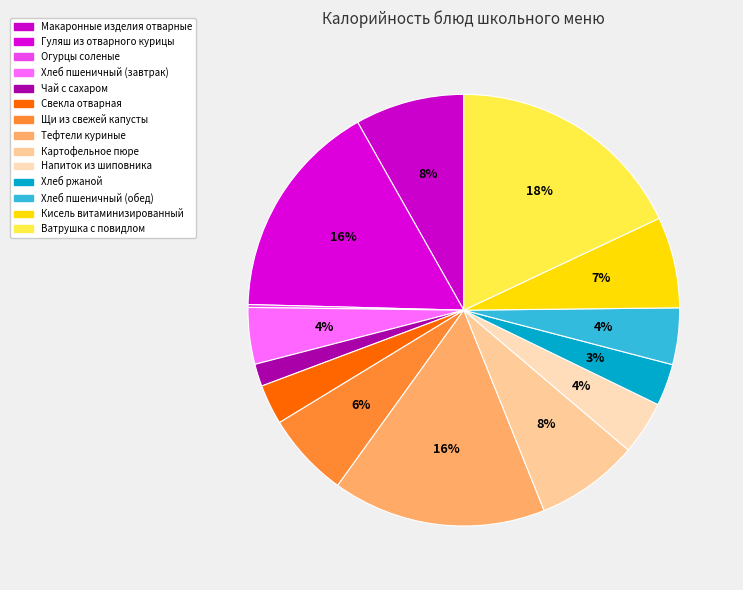

What is the largest slice in the pie chart?

Ватрушка с повидлом